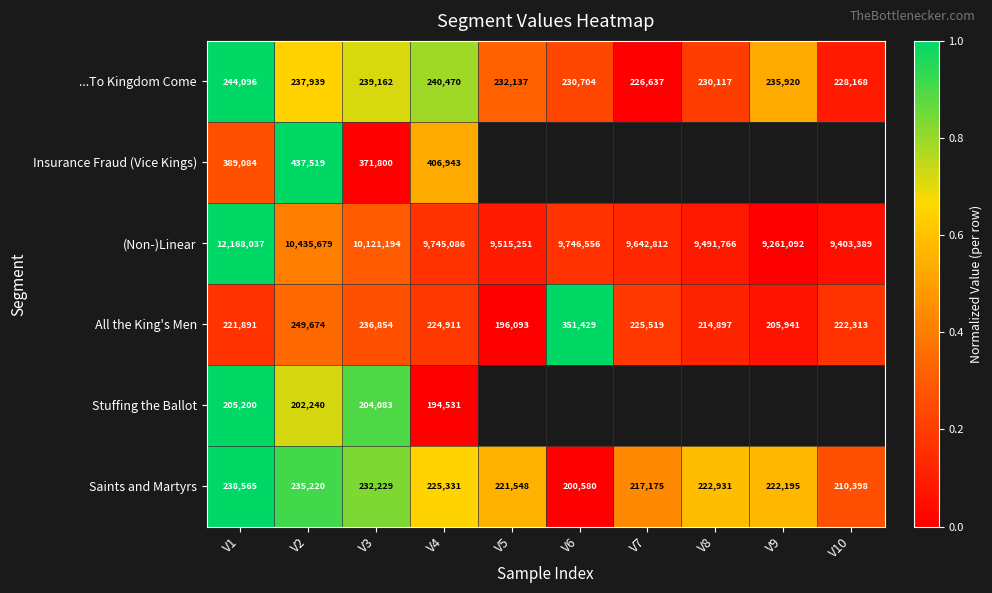

What is the maximum value shown in the chart?

1.0